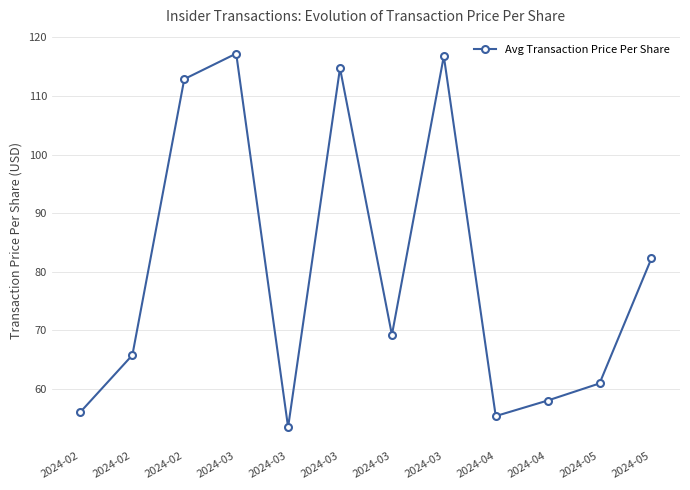

Reading left to right, extract all data points from this chart.

56.1	65.8	112.9	117.2	53.4	114.8	69.2	116.8	55.3	58.0	60.9	82.3